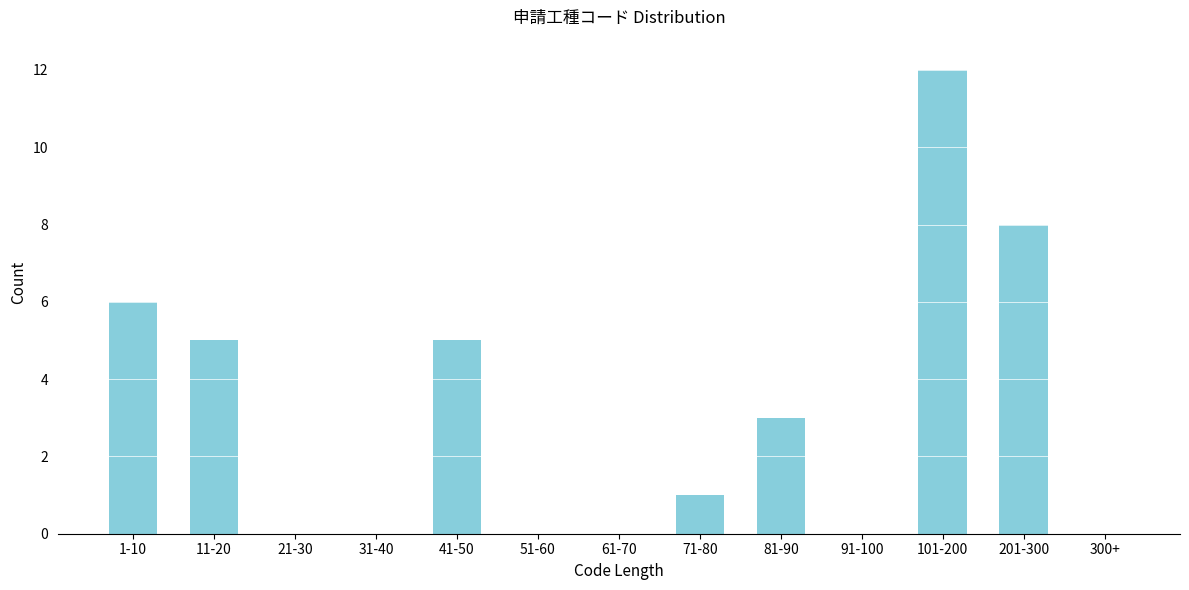

Reading right to left, transcribe all the data shown in this chart.

300+=0	201-300=8	101-200=12	91-100=0	81-90=3	71-80=1	61-70=0	51-60=0	41-50=5	31-40=0	21-30=0	11-20=5	1-10=6